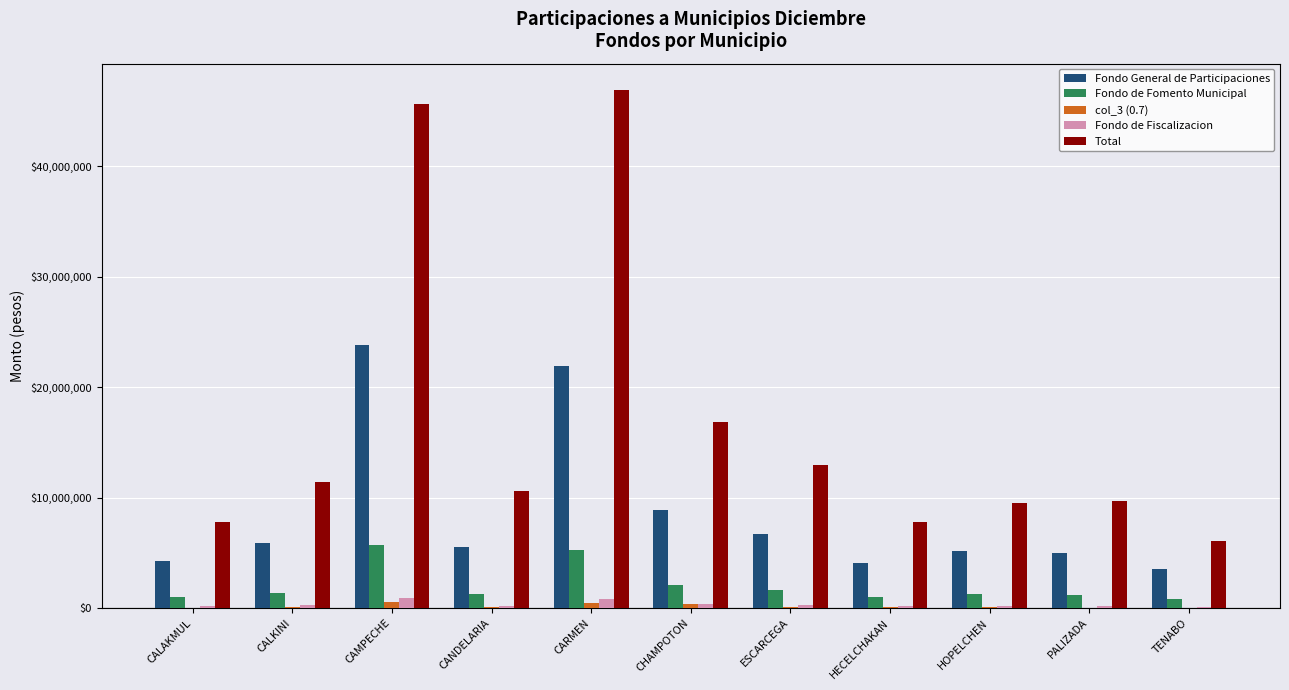

What is the maximum value shown in the chart?

46920173.4